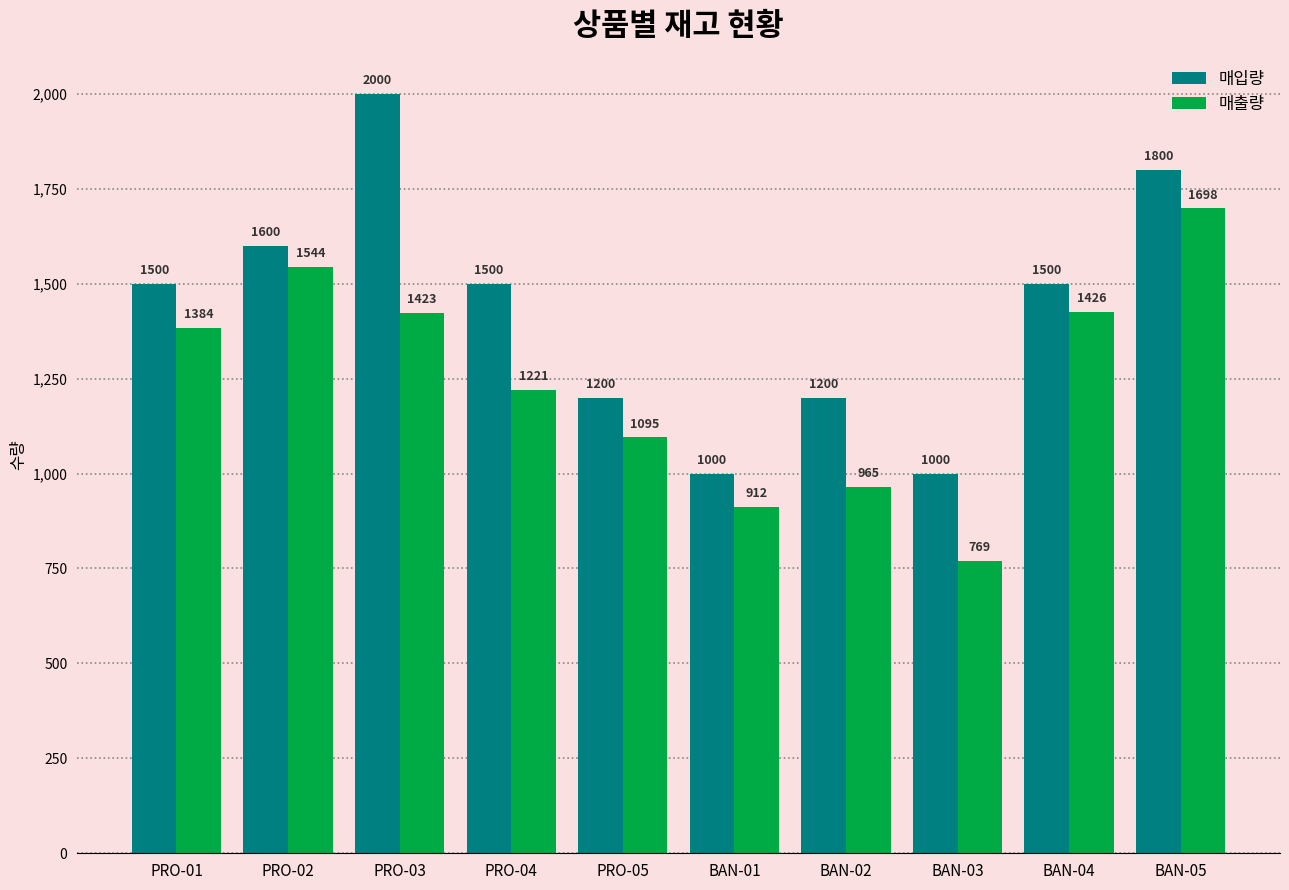

Read the 매입량 value at PRO-04, to the nearest 50.

1500